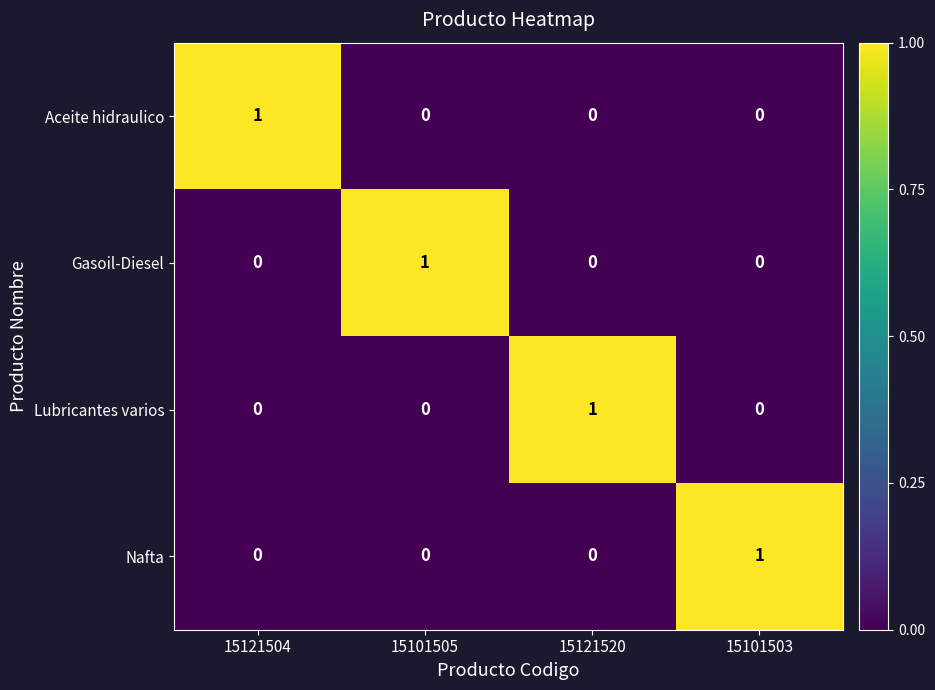

What is the total value across all series at 15121504?

1